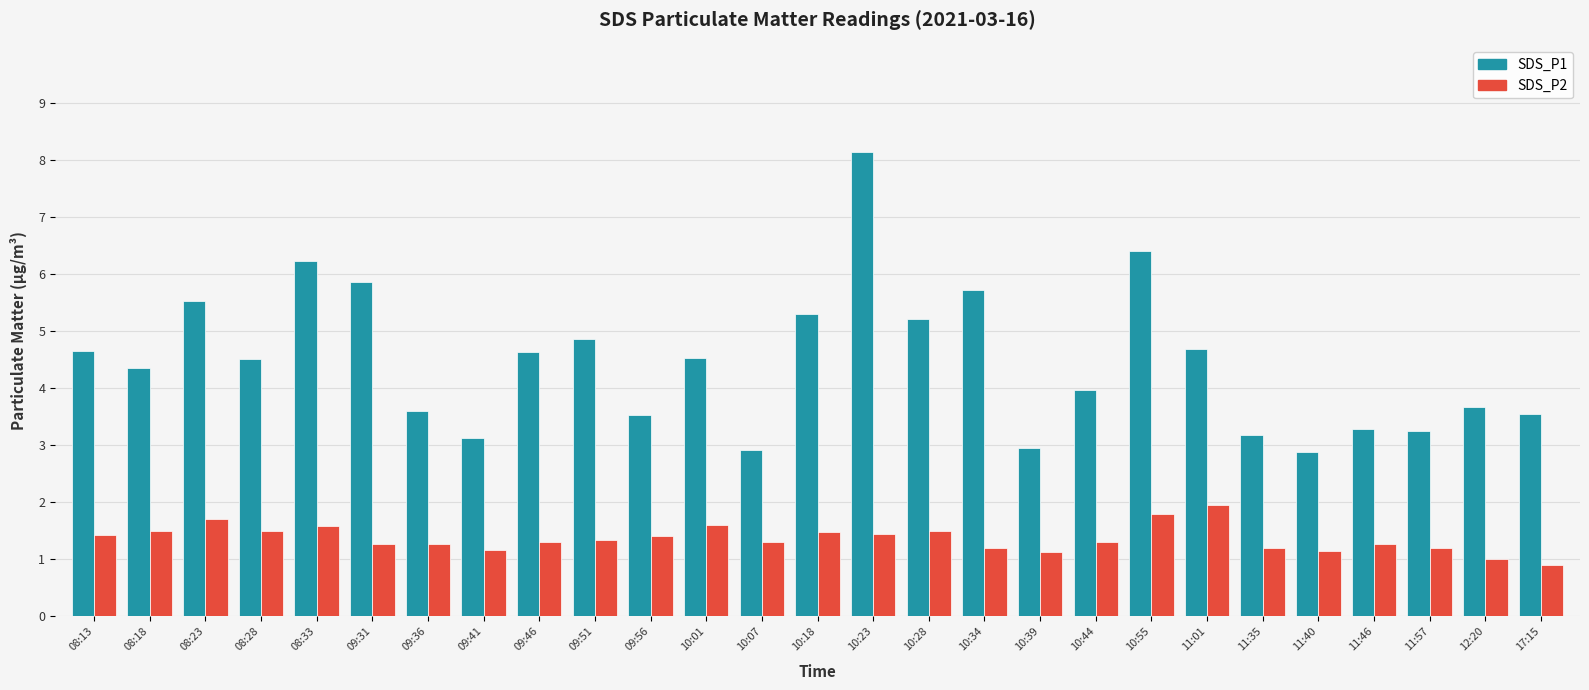

What is the total value across all series at 12:20?

4.7